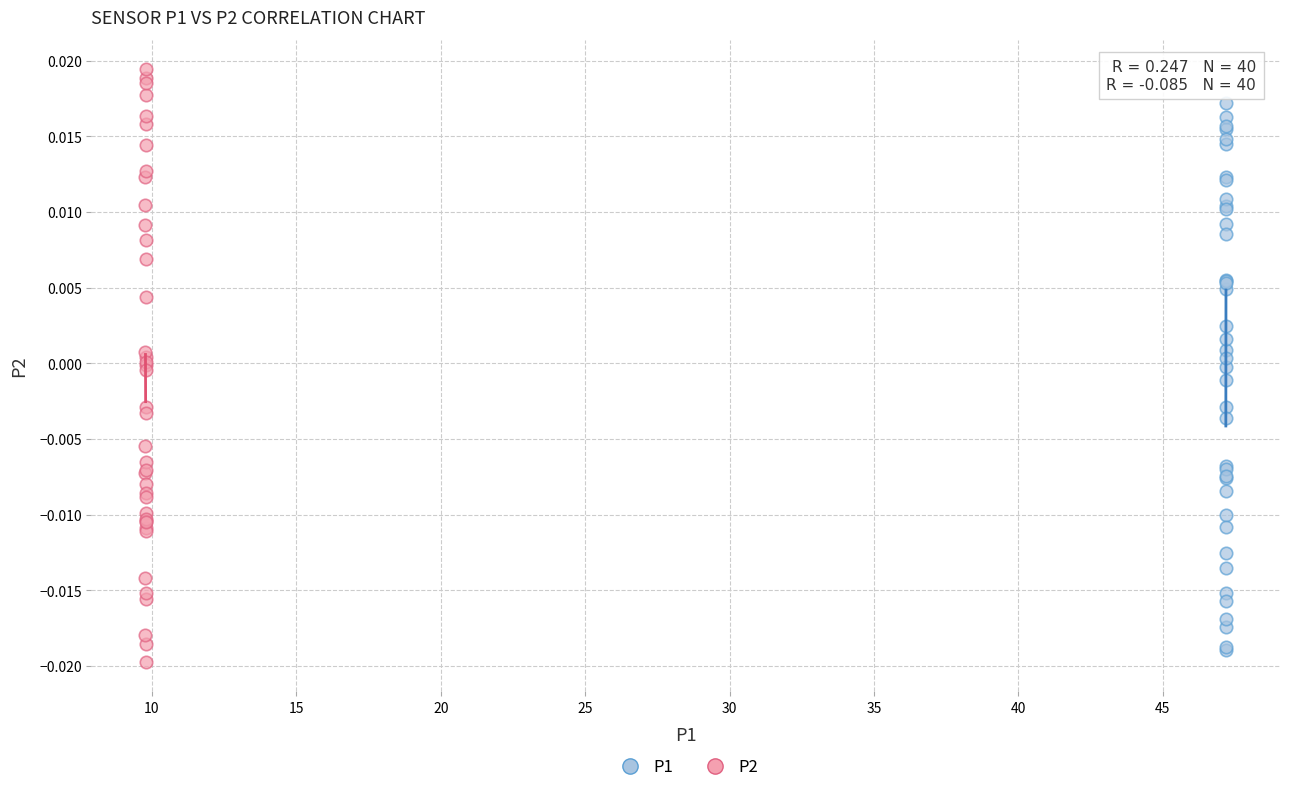

What are all the series names shown in the legend?

P1, P2